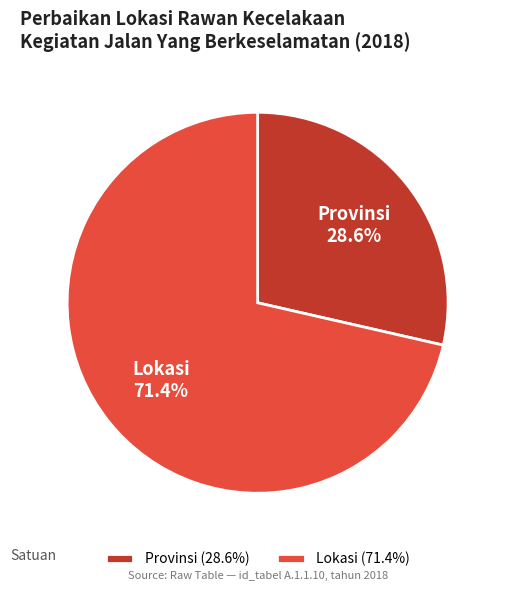

Approximately how many times larger is the value at Lokasi compared to Provinsi?

2.5